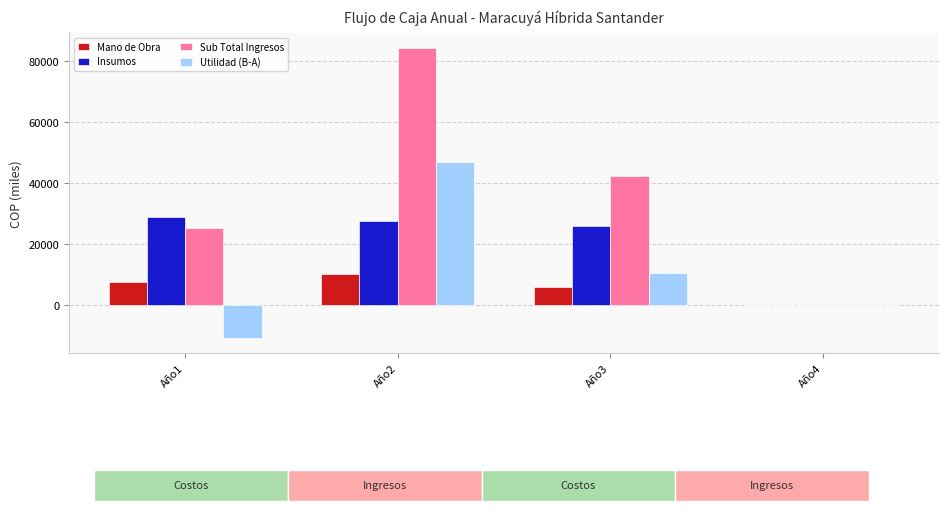

What is the highest value of the Insumos series?

28919.8